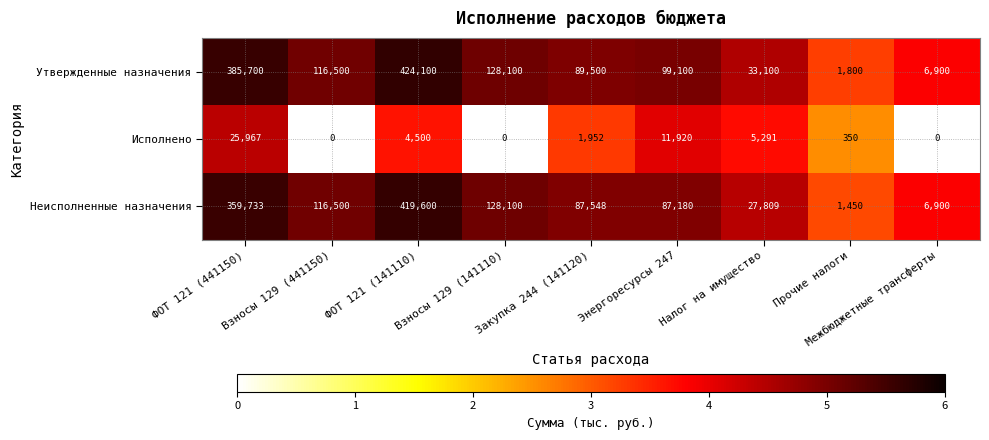

Between Взносы 129 (441150) and ФОТ 121 (141110), which series saw the biggest shift?

Утвержденные назначения